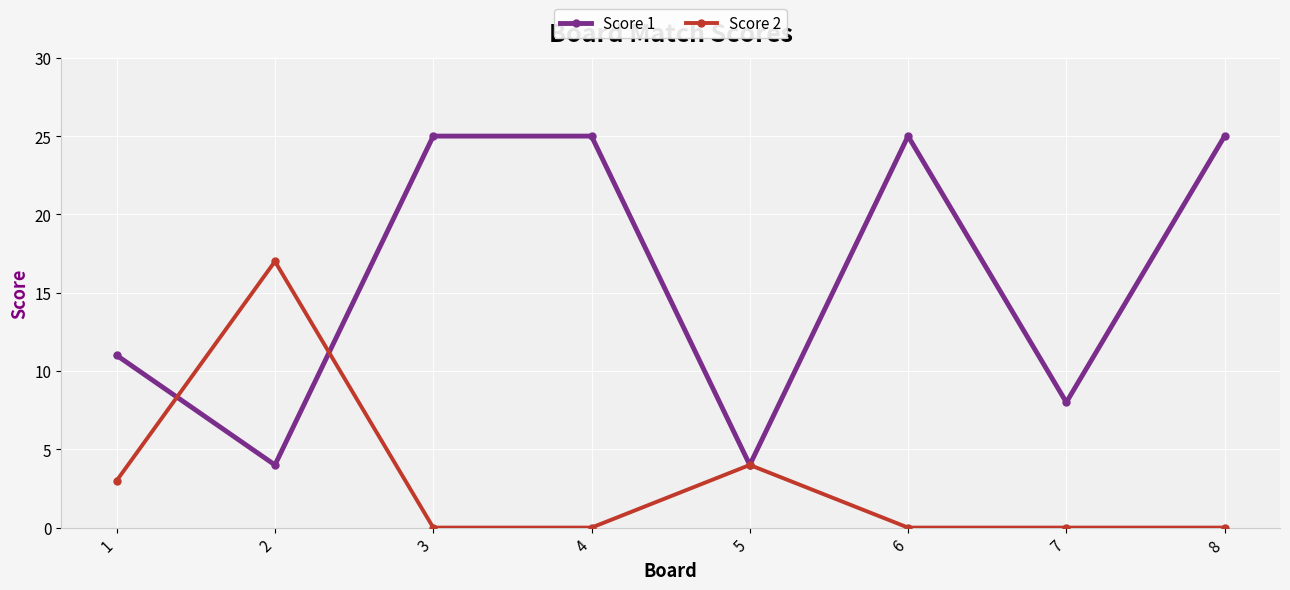

What is the total value across all series at 6?

25